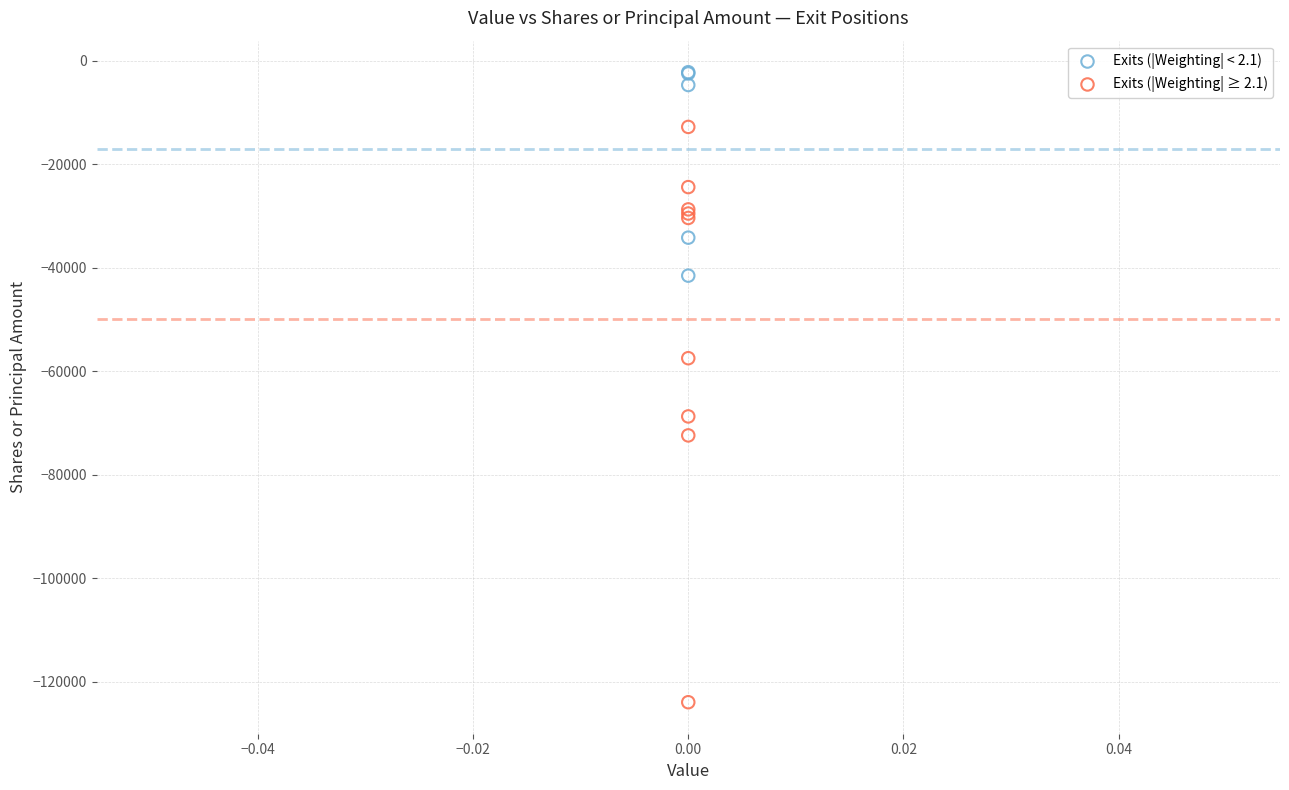

Which series reaches the minimum Y coordinate?

Exits (|Weighting| ≥ 2.1)